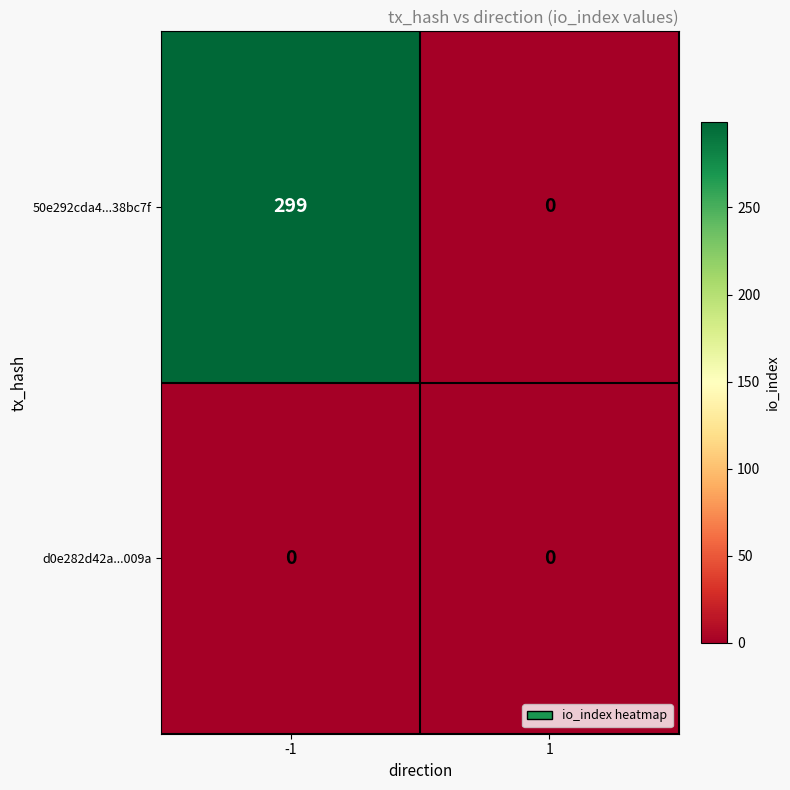

Rank the series by their maximum value, from lowest to highest.

d0e282d42a...009a, 50e292cda4...38bc7f